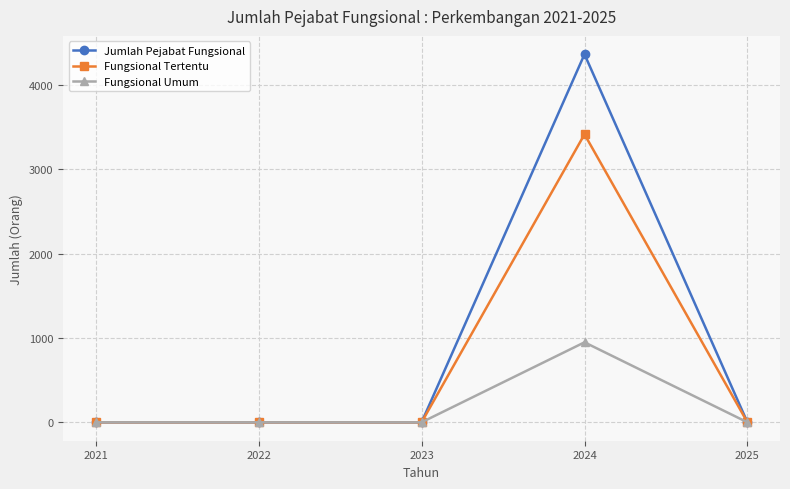

What is the average value of the Jumlah Pejabat Fungsional series?

873